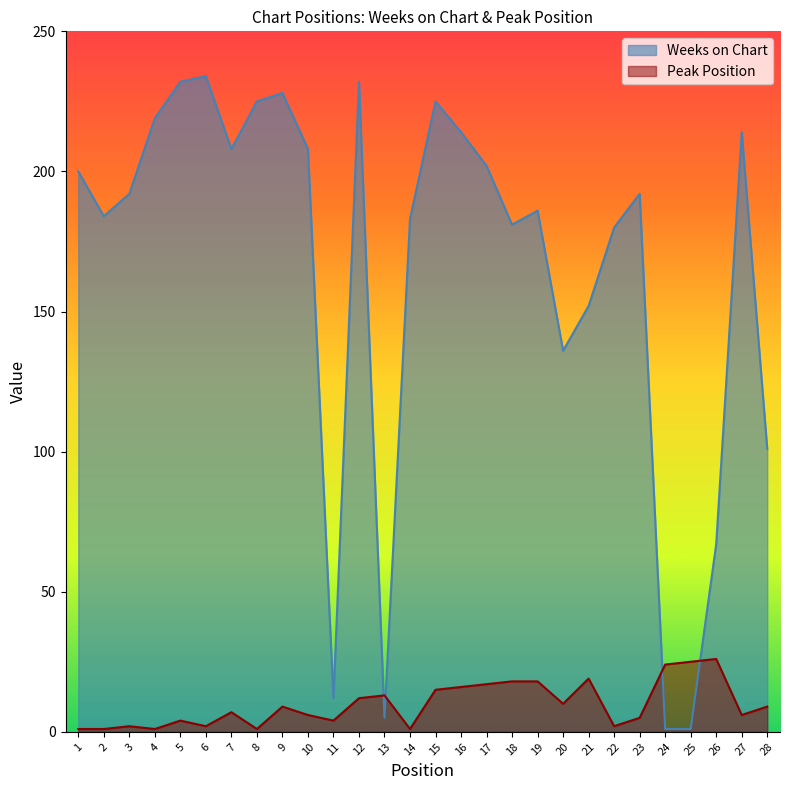

Reading right to left, extract all data points from this chart.

Weeks on Chart: 28=101	27=214	26=67	25=1	24=1	23=192	22=180	21=152	20=136	19=186	18=181	17=202	16=214	15=225	14=183	13=5	12=232	11=12	10=208	9=228	8=225	7=208	6=234	5=232	4=219	3=192	2=184	1=200
Peak Position: 28=9	27=6	26=26	25=25	24=24	23=5	22=2	21=19	20=10	19=18	18=18	17=17	16=16	15=15	14=1	13=13	12=12	11=4	10=6	9=9	8=1	7=7	6=2	5=4	4=1	3=2	2=1	1=1